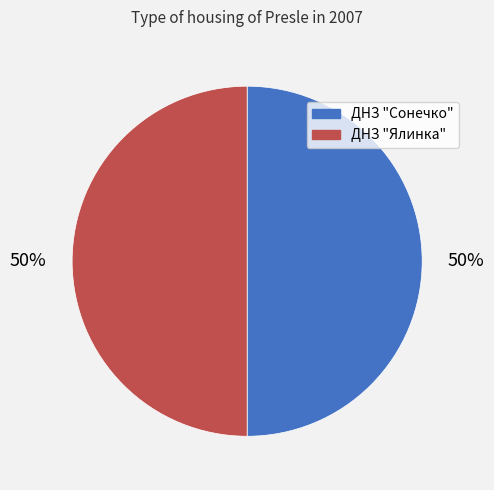

How many segments does this pie chart have?

2